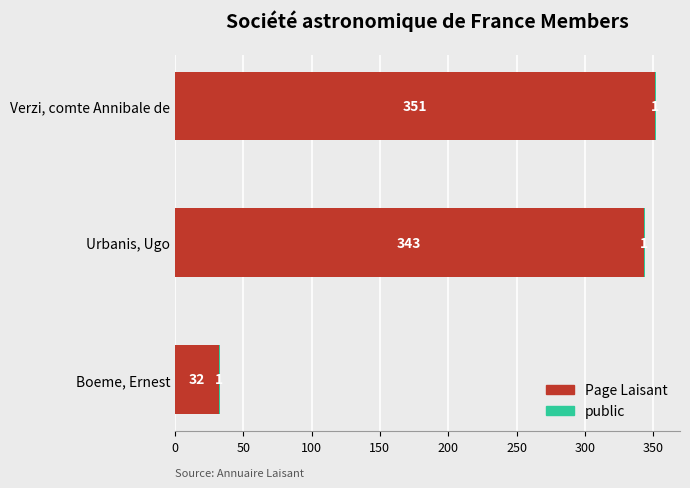

What value does the Page Laisant series have at Urbanis, Ugo, to the nearest 50?

350